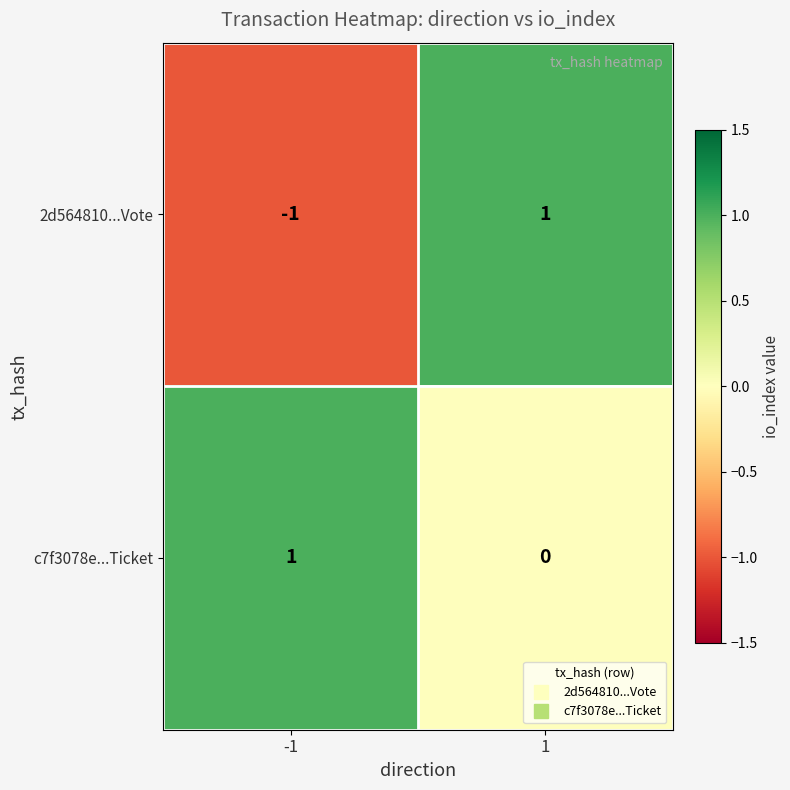

Is it true that 2d564810...Vote equals 0 at -1?

False